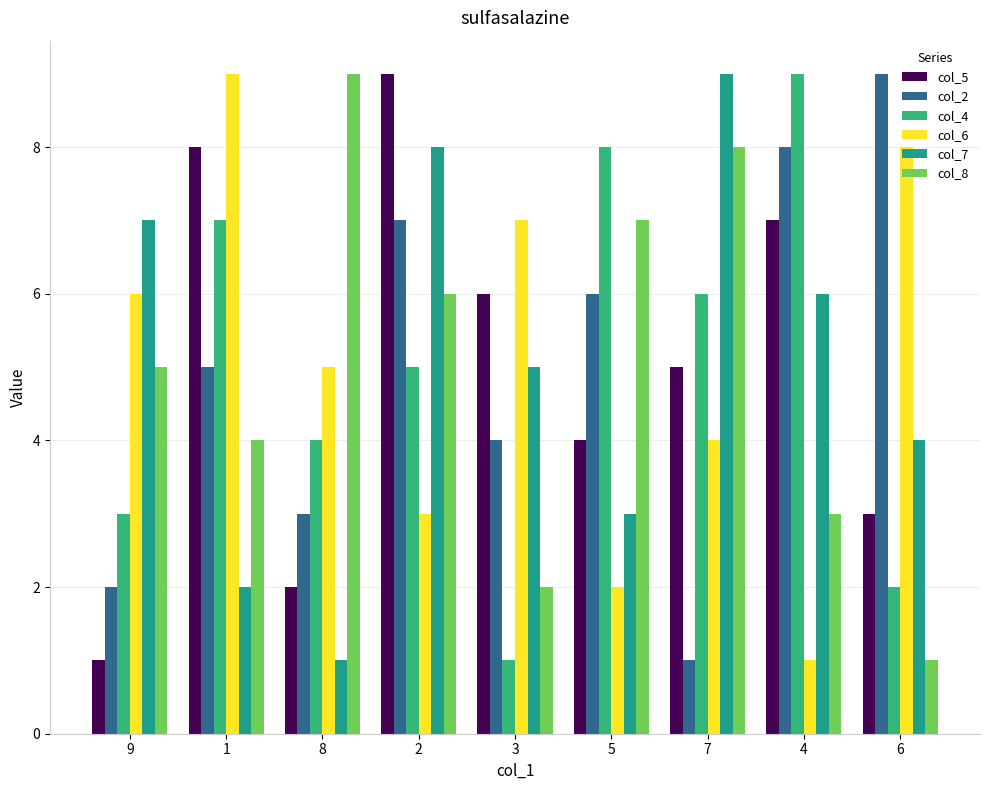

How many groups of bars are there?

9